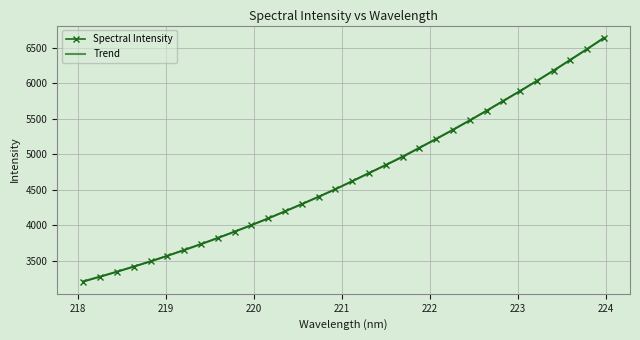

What is the difference between the second highest and minimum values?

3283.5